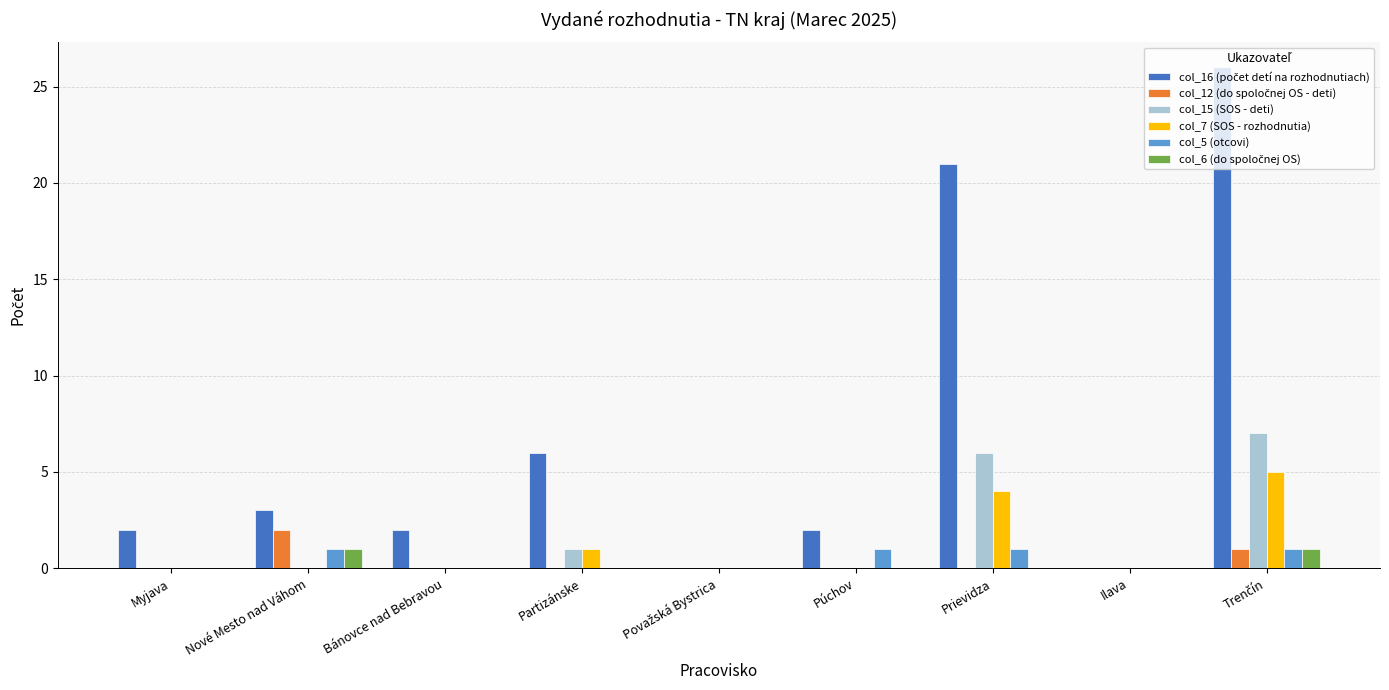

What is the maximum value shown in the chart?

26